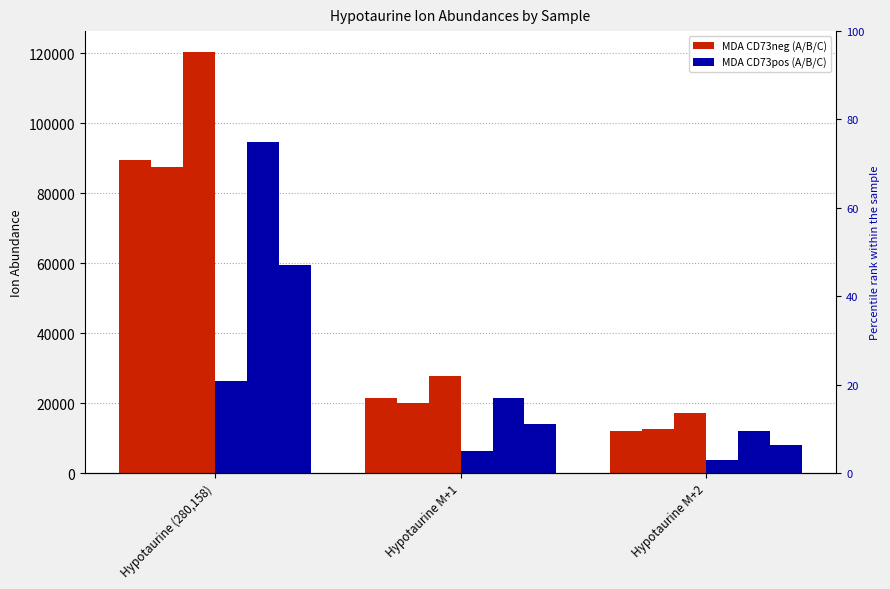

How many distinct data groups are displayed?

6